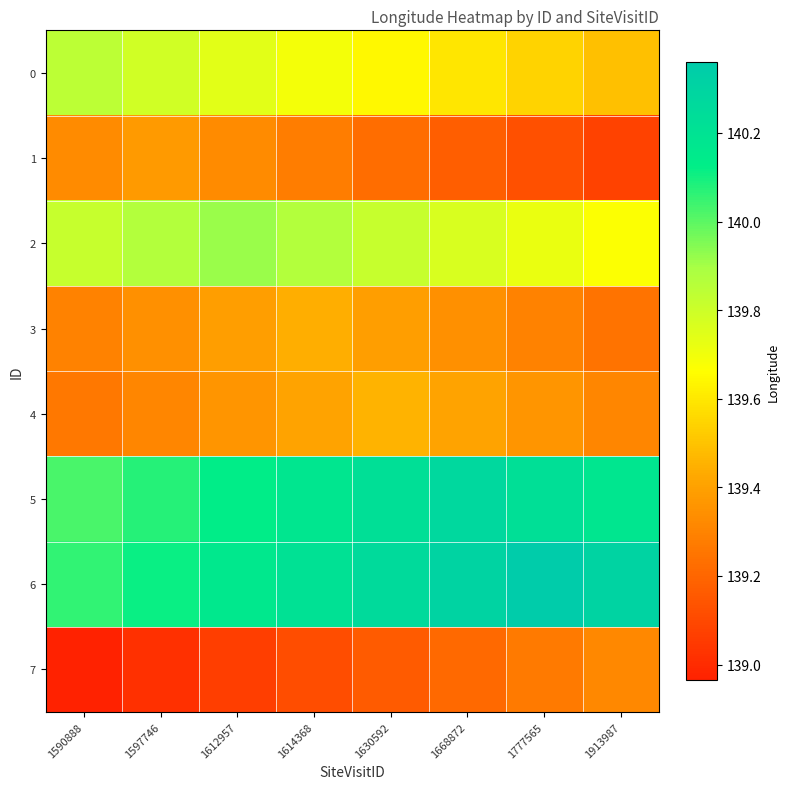

Count the number of categories in the chart.

8